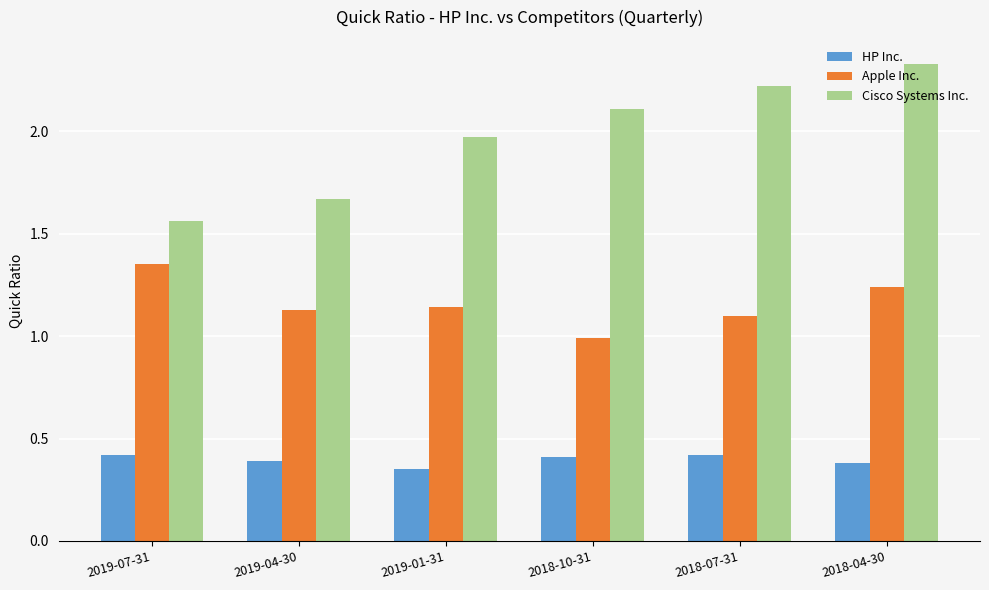

At which label is Cisco Systems Inc. closest to 1?

2019-07-31